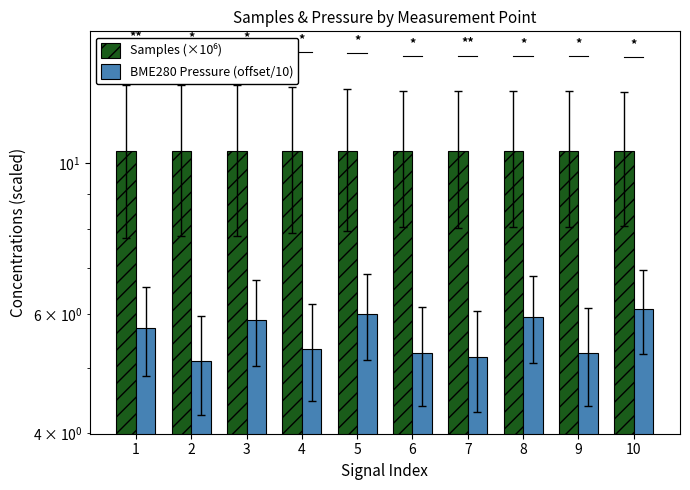

Reading left to right, extract all data points from this chart.

Samples (×10⁶): 10.4	10.4	10.4	10.4	10.4	10.4	10.4	10.4	10.4	10.4
BME280 Pressure (offset/10): 5.7	5.1	5.9	5.3	6.0	5.3	5.2	5.9	5.3	6.1